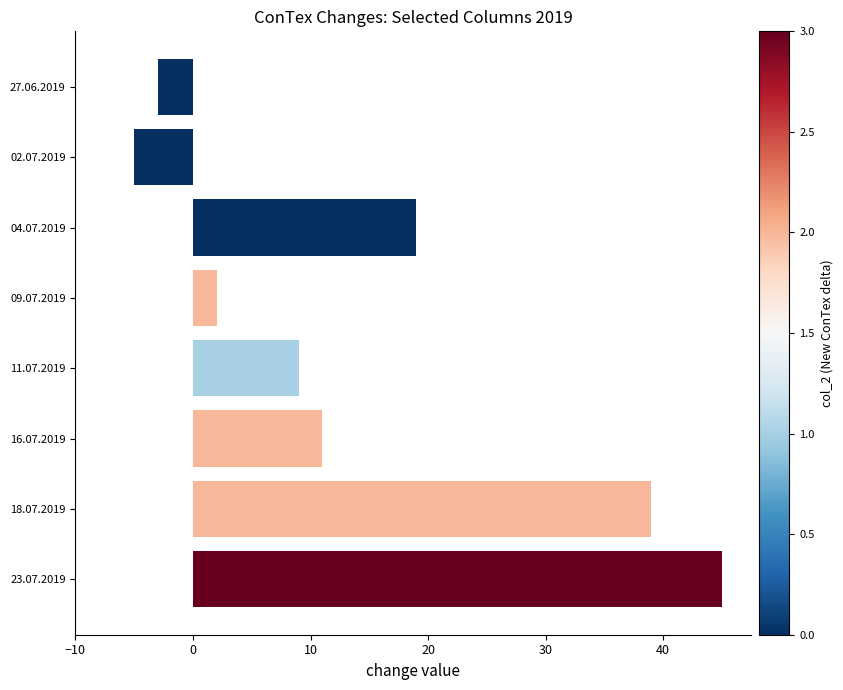

What is the difference between the maximum and second lowest values?

48